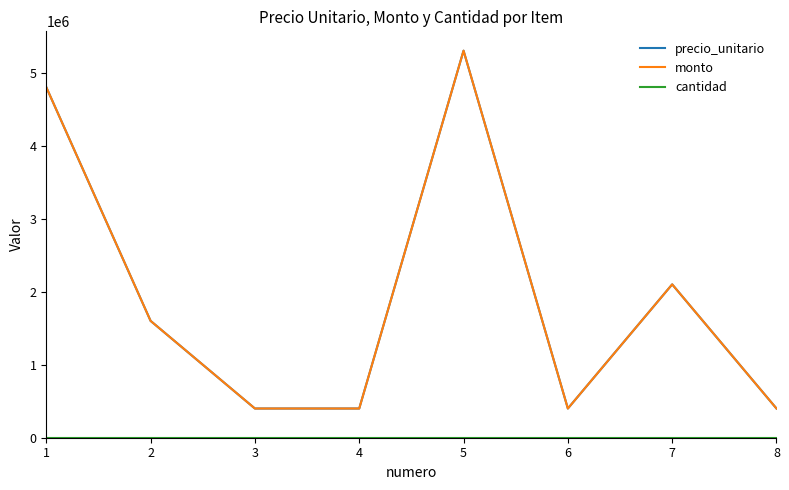

Is this an area chart (filled region under the line)?

No